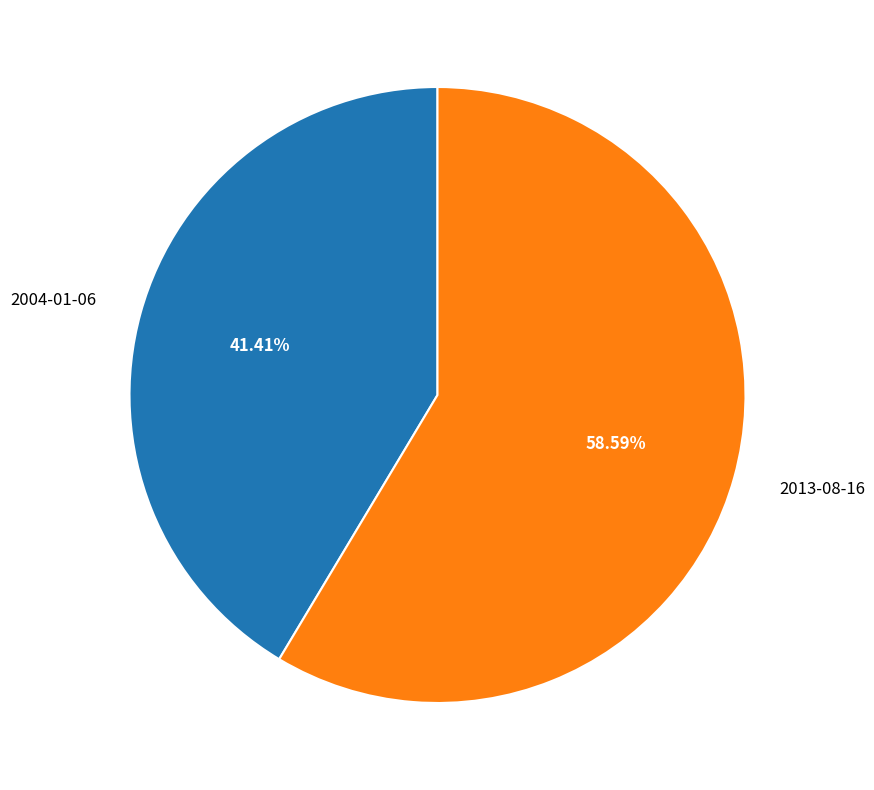

To the nearest percent, what is the combined percentage of 2013-08-16 and 2004-01-06?

100%